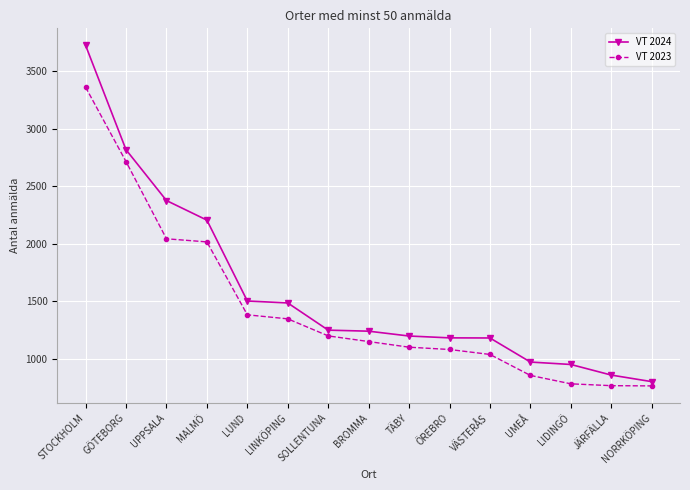

How many lines are shown in the chart?

2